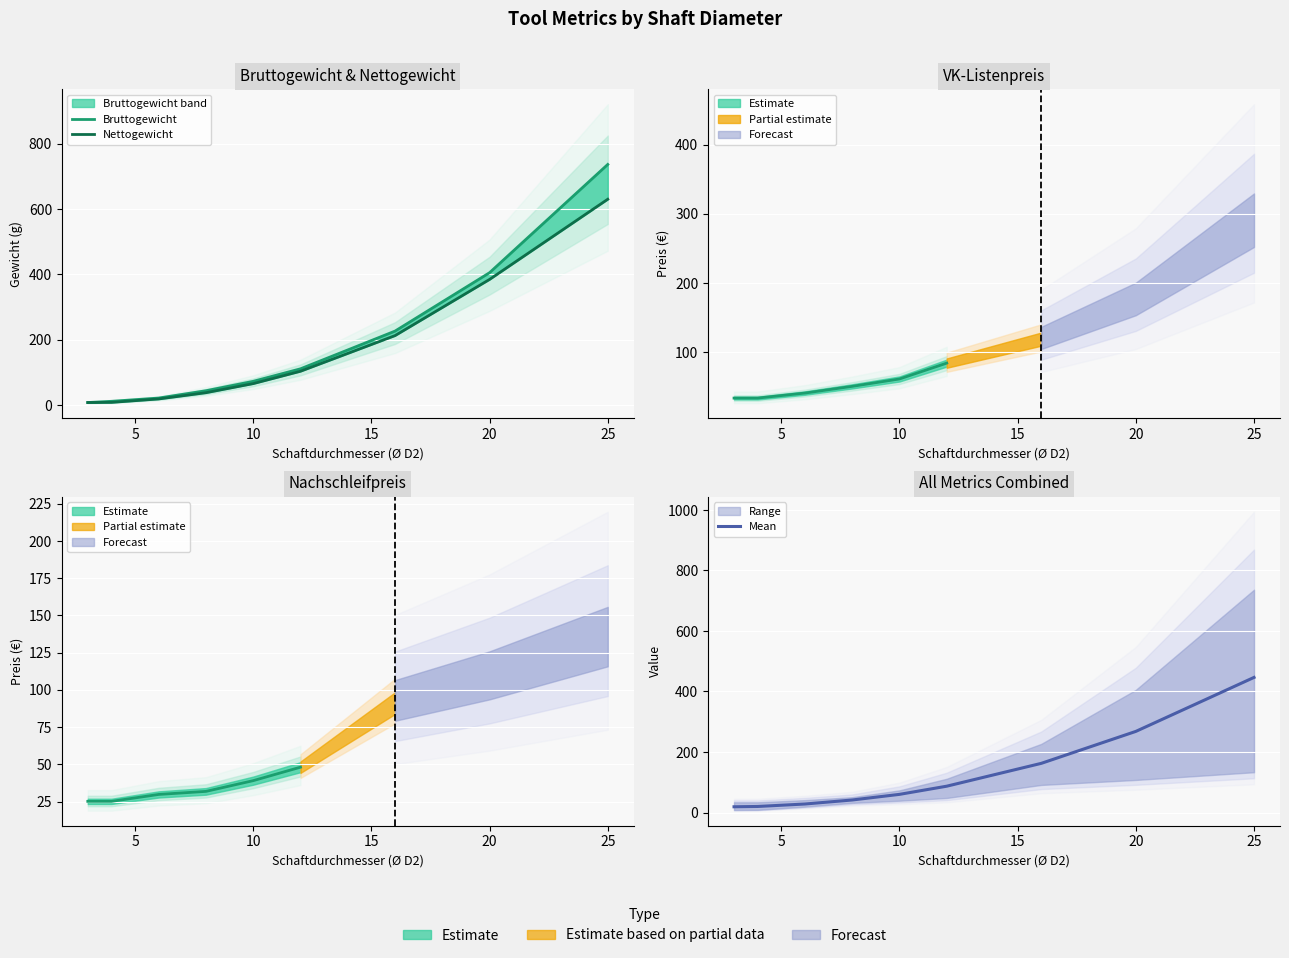

Reading left to right, list all the values displayed in this chart.

Bruttogewicht: 8.5	12.2	22.2	44.6	73.3	111.6	226.9	405.5	736.4
Nettogewicht: 8.5	8.9	19.4	38.5	66.3	104.1	213.1	384.9	630.0
Mean: 19.0	20.0	28.1	41.4	60.0	87.0	162.5	268.1	446.5